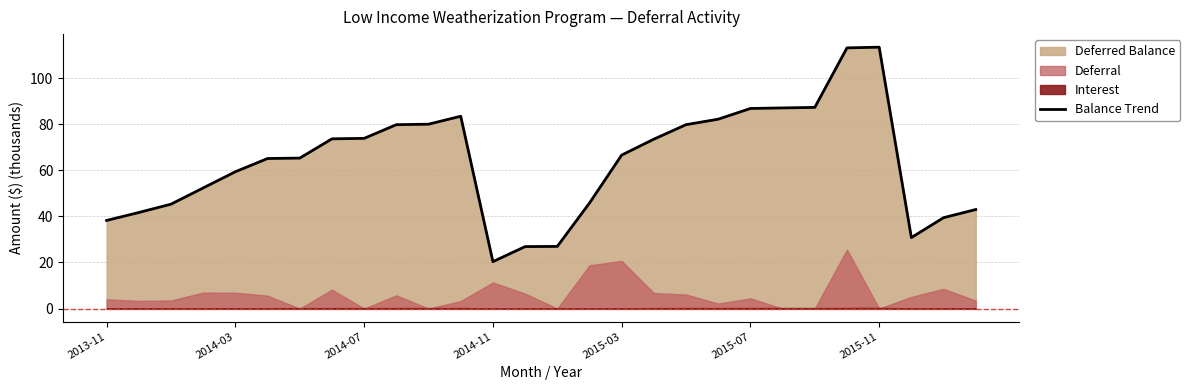

How many points are lower than both their immediate neighbors (excluding endpoints)?

2